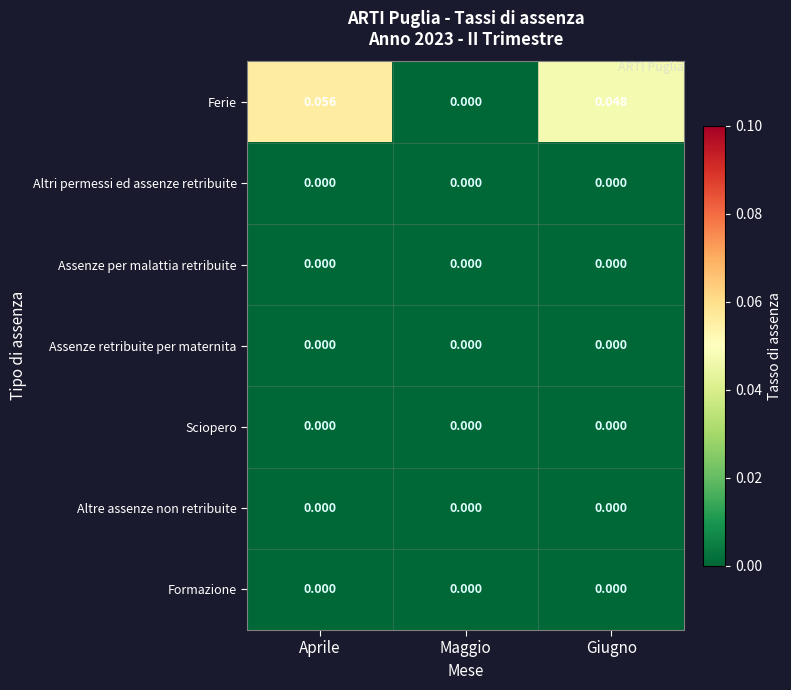

Where is Ferie nearest to the value 0?

Maggio